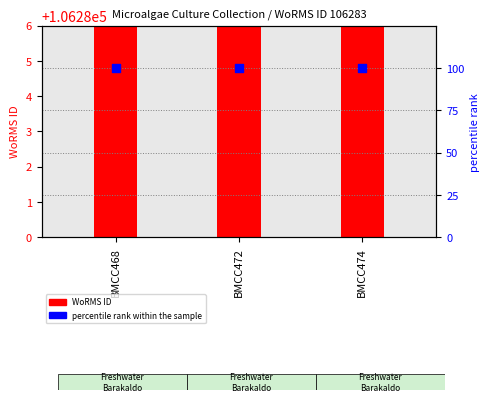

What are all the series names shown in the legend?

WoRMS ID, percentile rank within the sample